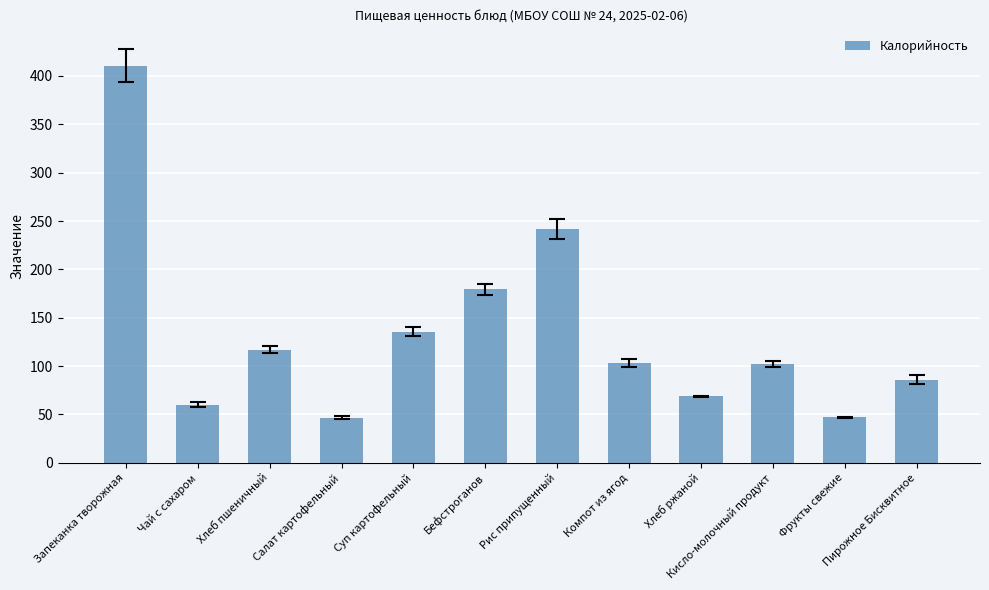

The chart shows a value of 86.0 at Пирожное Бисквитное. True or false?

True